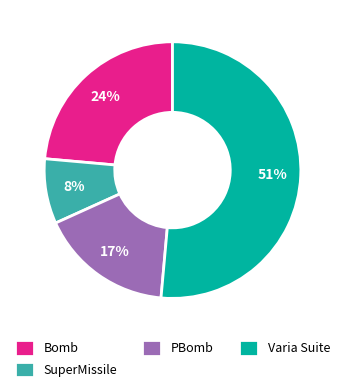

What is the smallest slice in the pie chart?

SuperMissile